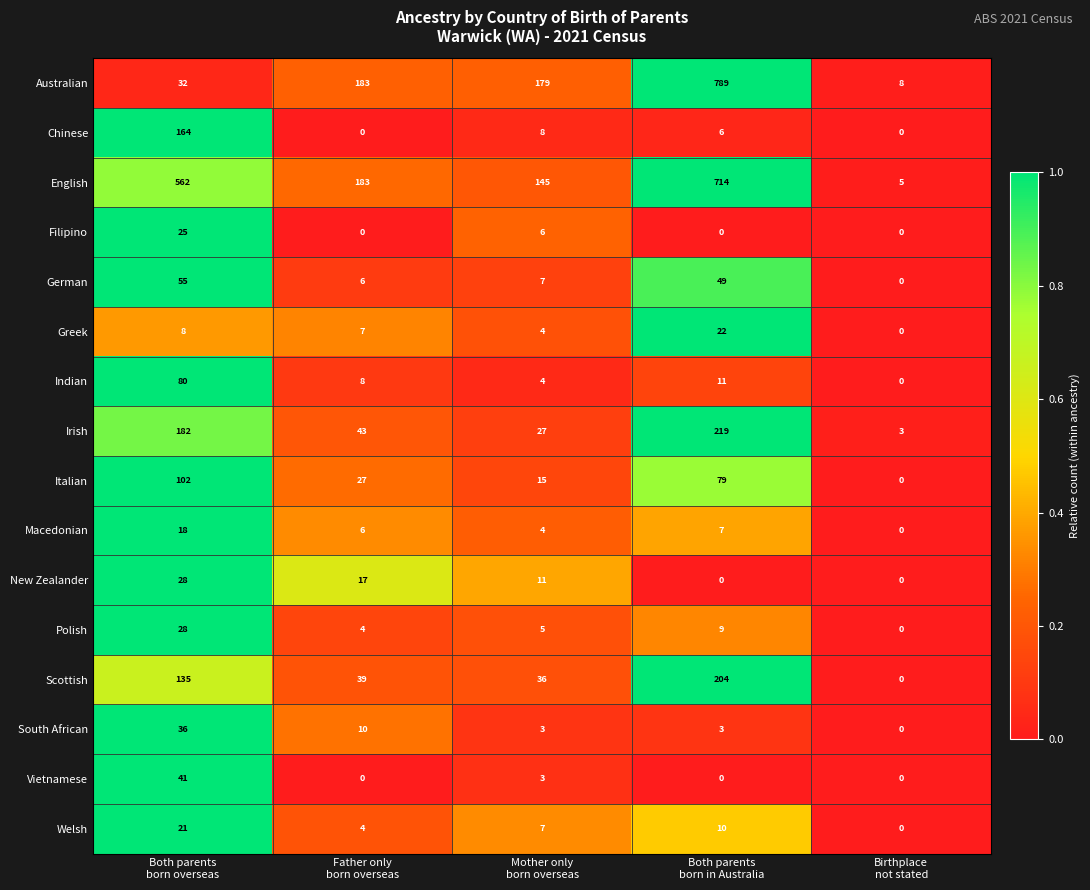

Which series has the largest total across all categories?

English